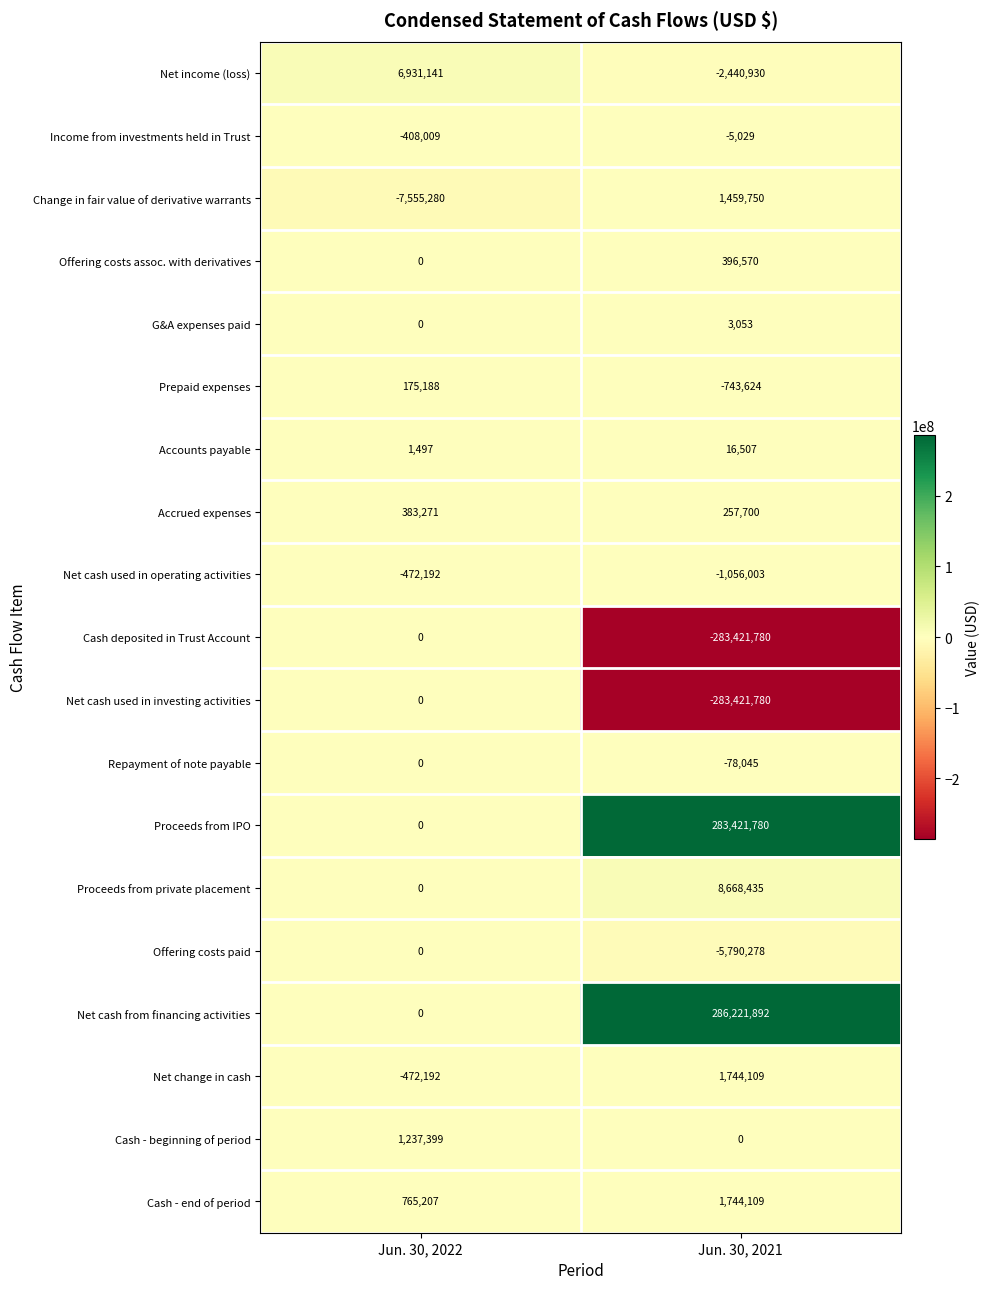

Where is Repayment of note payable nearest to the value -39022?

Jun. 30, 2022